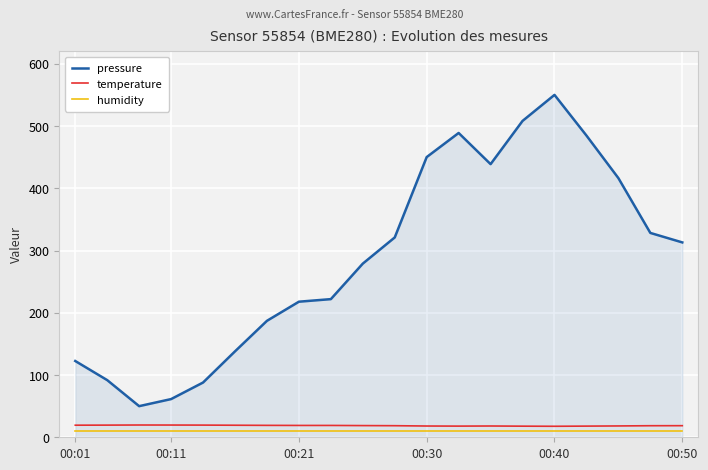

How many lines are shown in the chart?

3